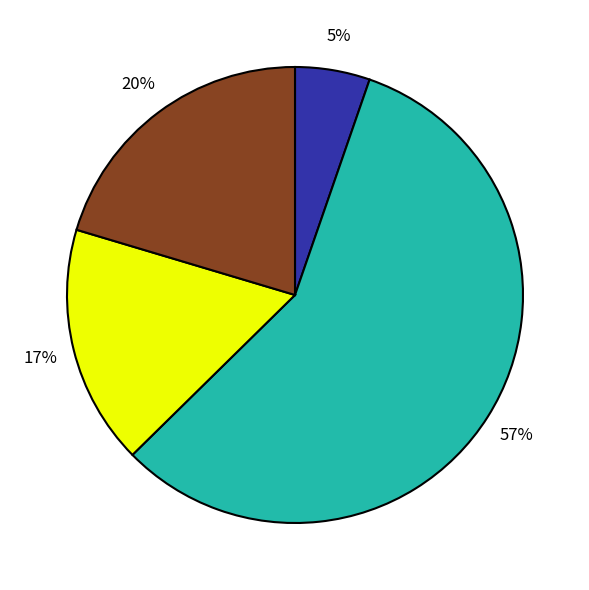

Does any single category account for the majority?

Yes